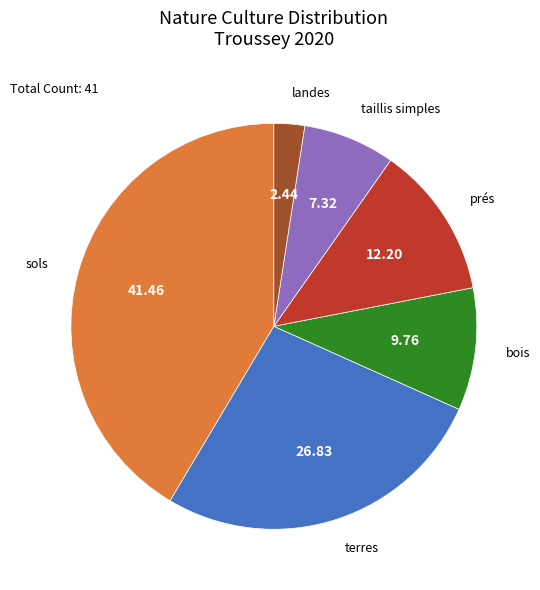

Combined, do landes and prés account for over 50%?

No